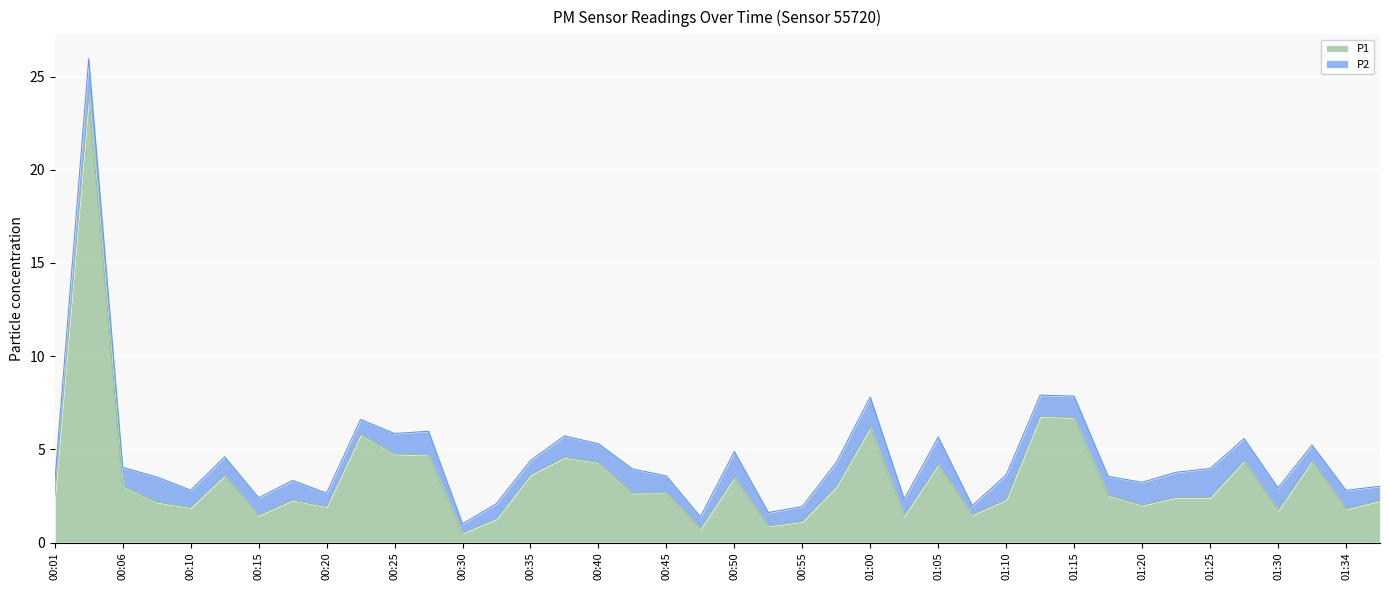

The chart shows a value of 4.3 at 00:40. True or false?

True